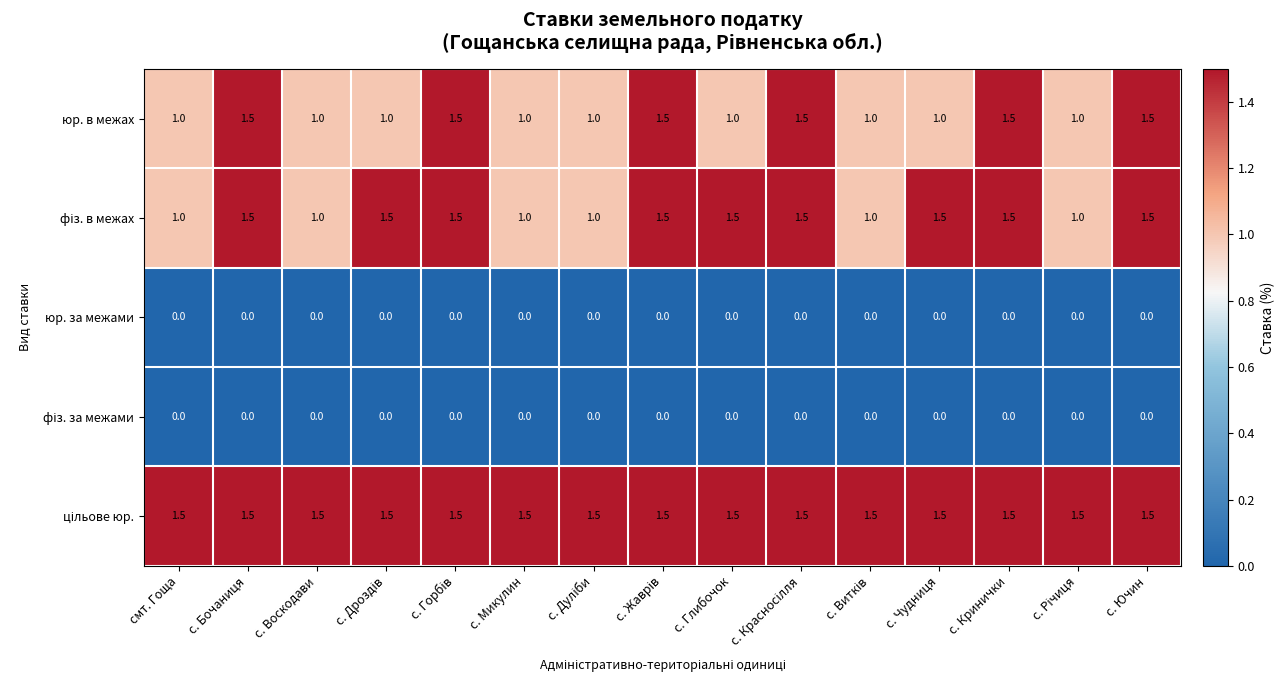

What is the greatest value displayed?

1.5